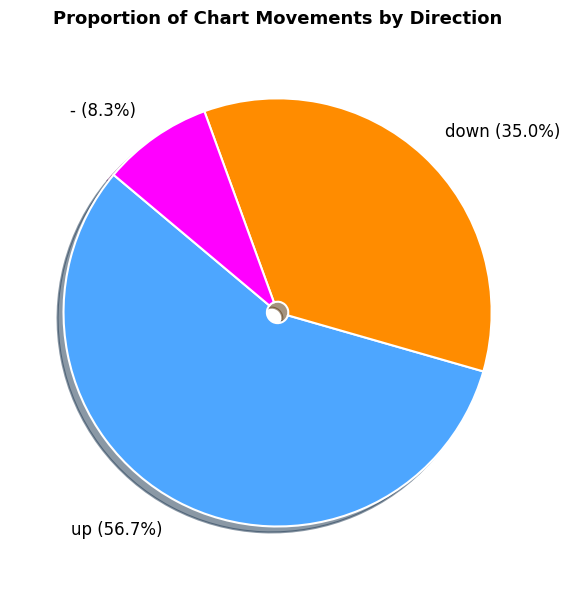

Does any single category account for the majority?

Yes